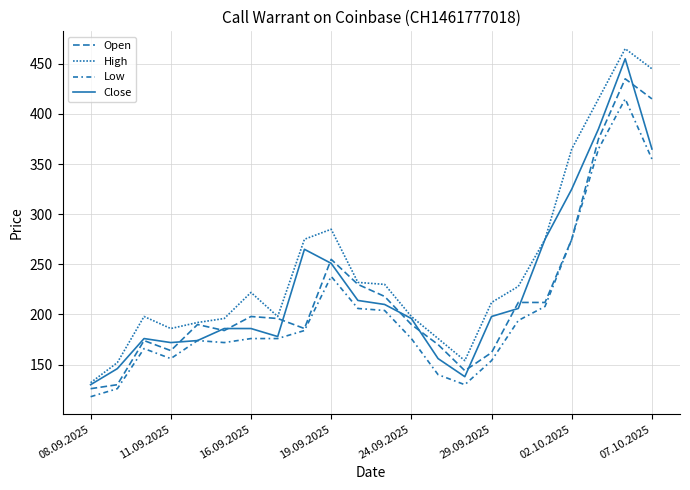

At which category is the sum across all series the highest?

20